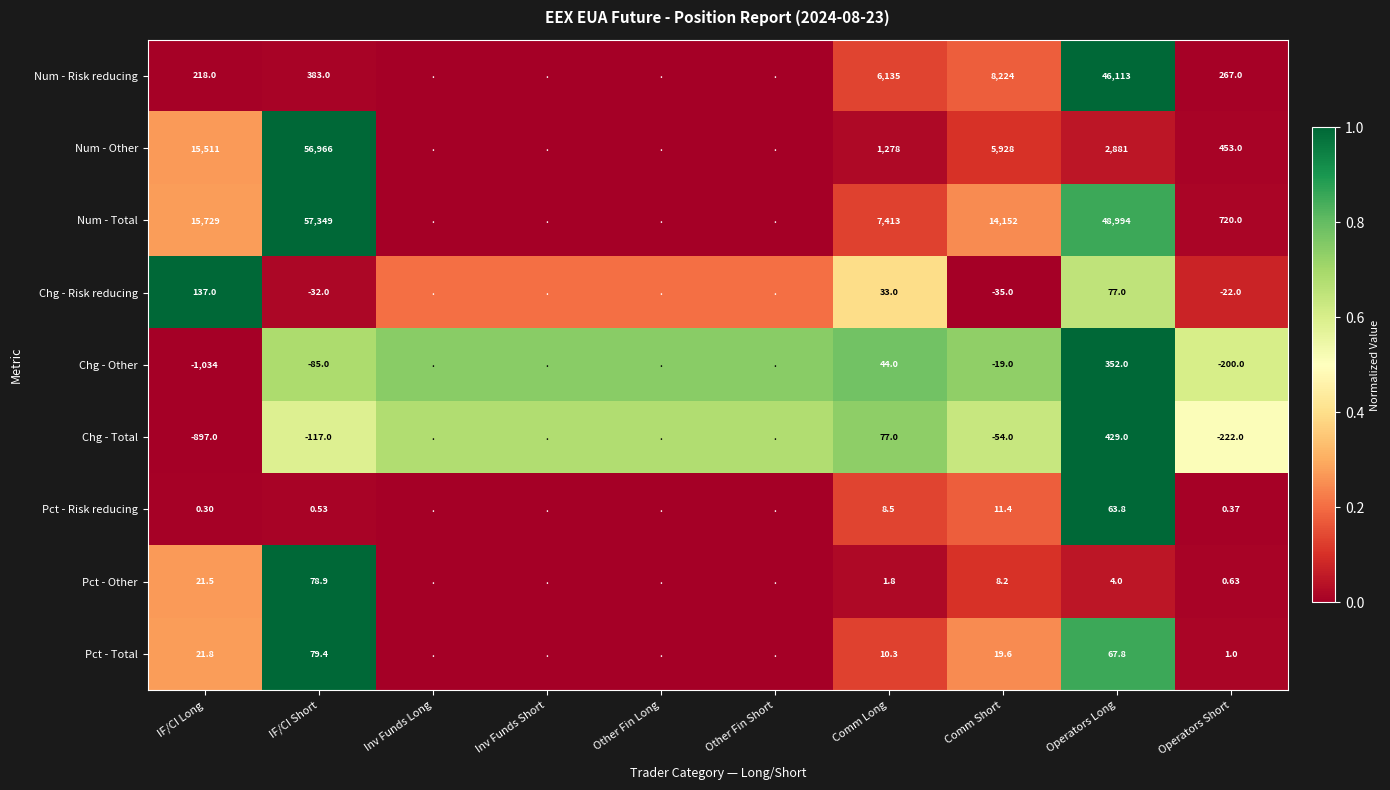

At IF/CI Long, list the series in order from smallest to largest.

Chg - Other, Chg - Total, Pct - Risk reducing, Pct - Other, Pct - Total, Chg - Risk reducing, Num - Risk reducing, Num - Other, Num - Total